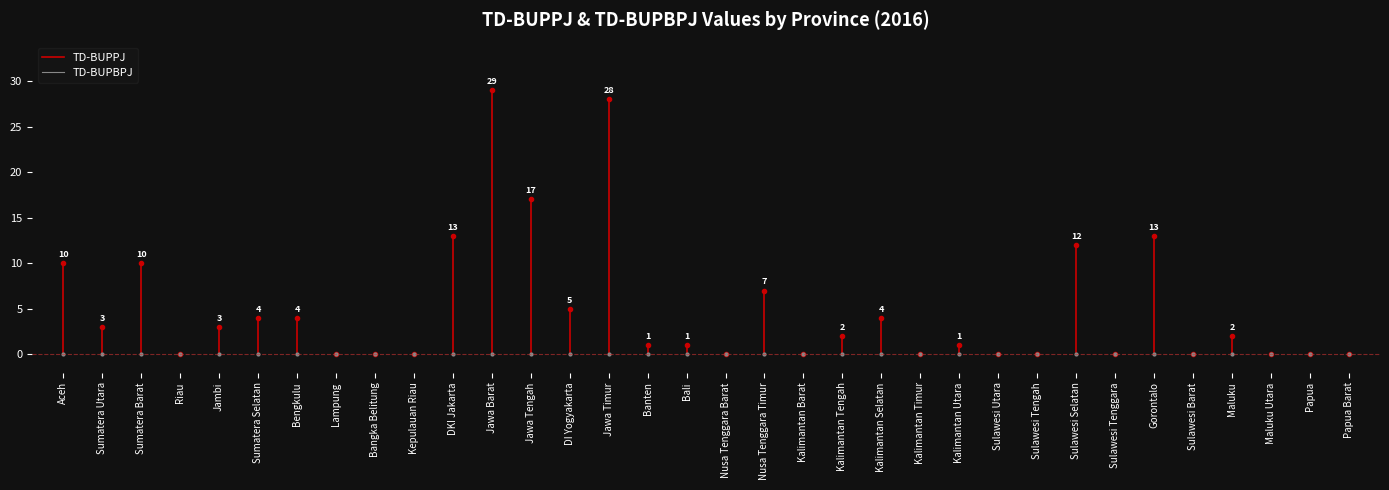

What are all the series names shown in the legend?

TD-BUPPJ, TD-BUPBPJ